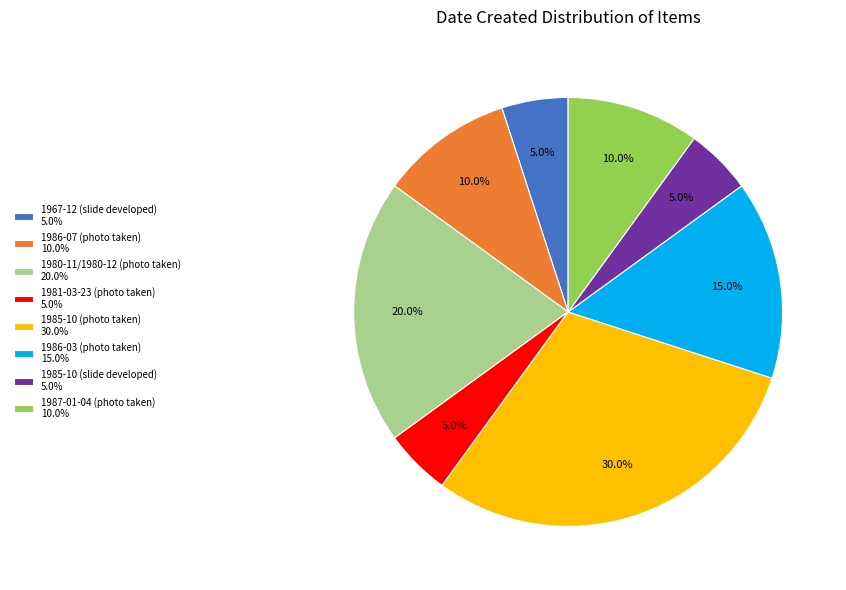

What percentage do 1980-11/1980-12 (photo taken) and 1986-03 (photo taken) together represent?

35.0%